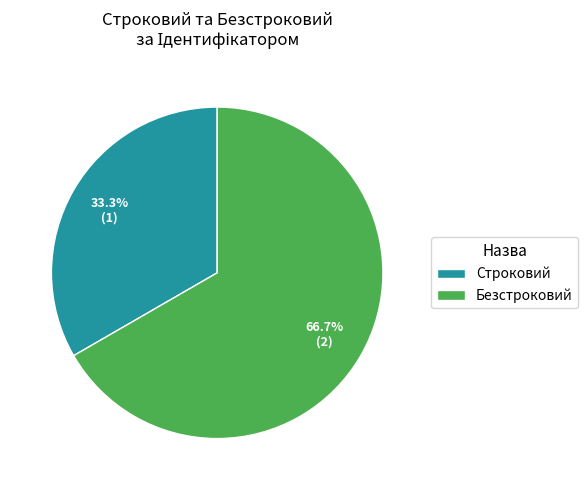

Which category has the biggest portion of the pie?

Безстроковий